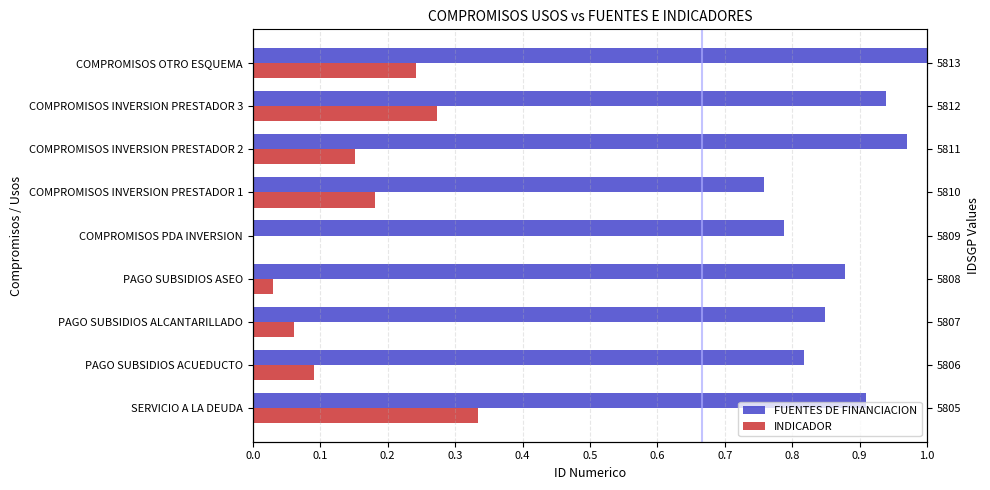

Between COMPROMISOS INVERSION PRESTADOR 2 and PAGO SUBSIDIOS ASEO, which is larger?

COMPROMISOS INVERSION PRESTADOR 2